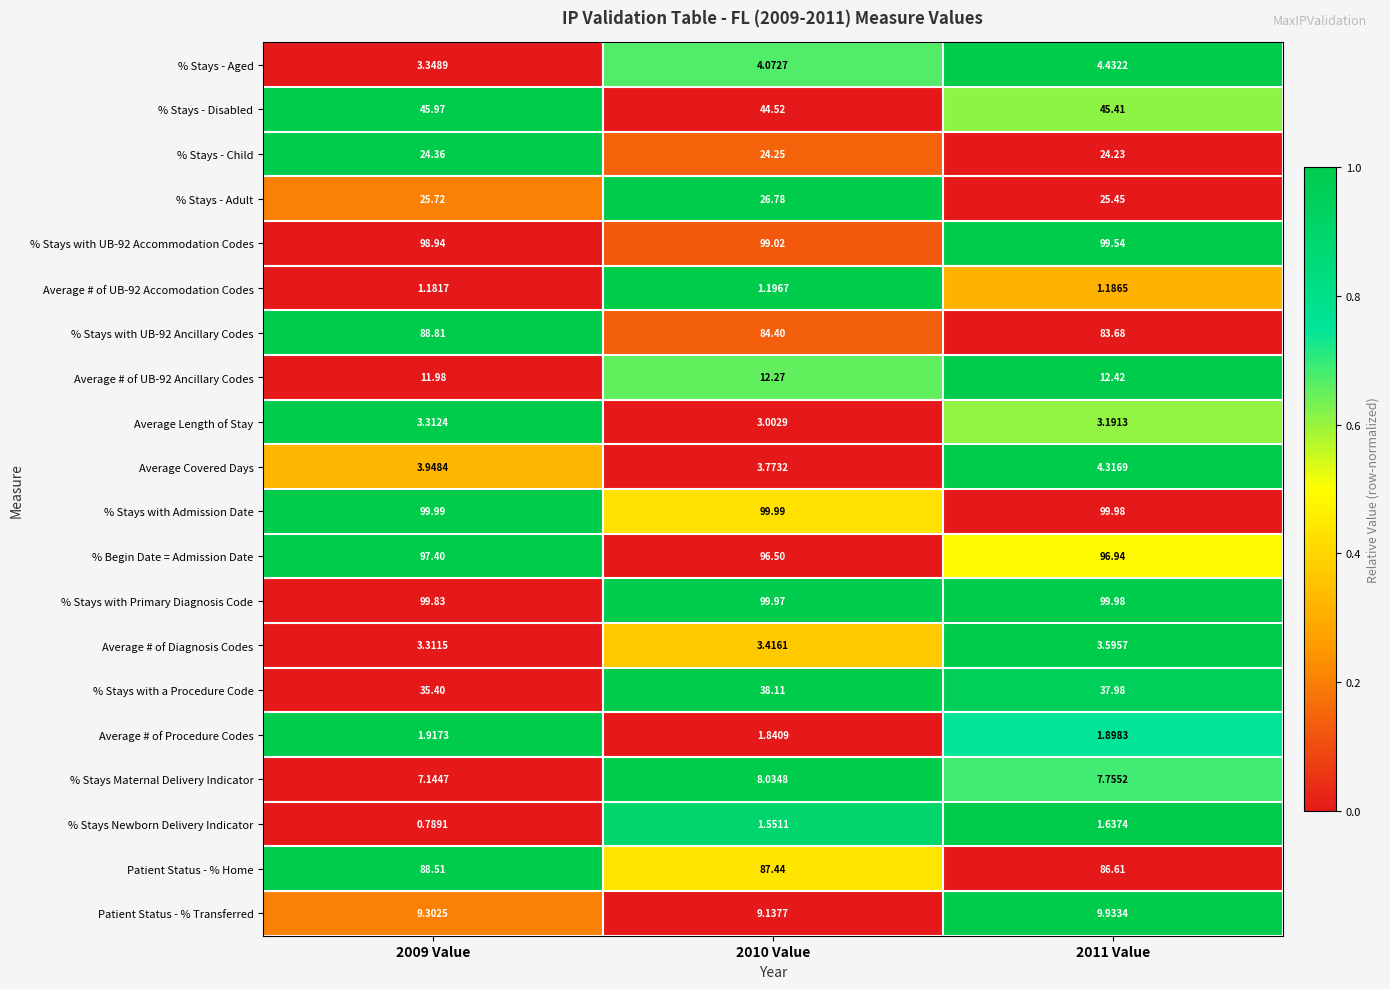

Which series has the widest spread of values?

% Stays with UB-92 Ancillary Codes